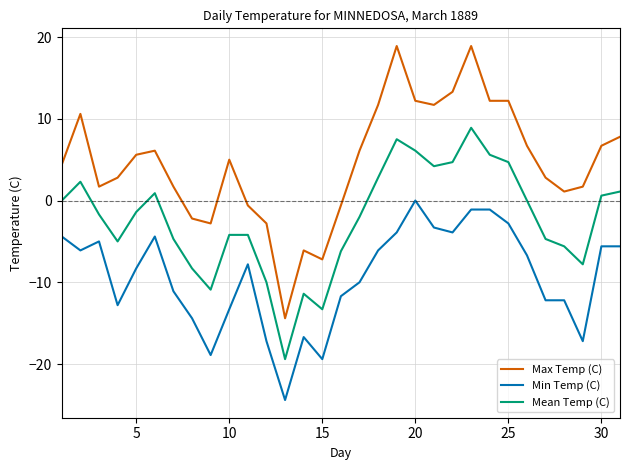

True or false: Max Temp (C) and Min Temp (C) cross at least once.

False